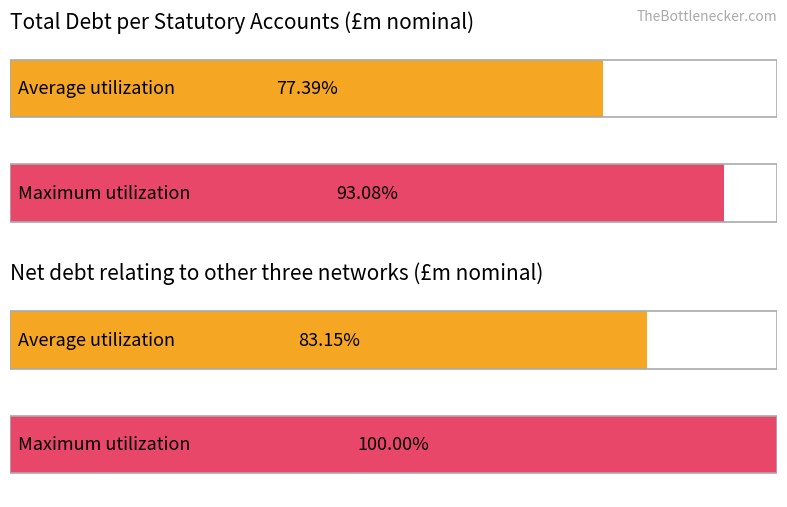

The Maximum utilization series shows 10696.2 at 3. True or false?

False